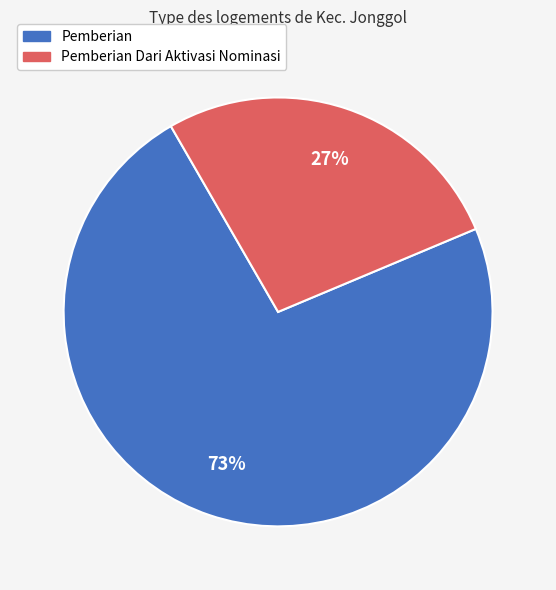

Does any single category account for the majority?

Yes